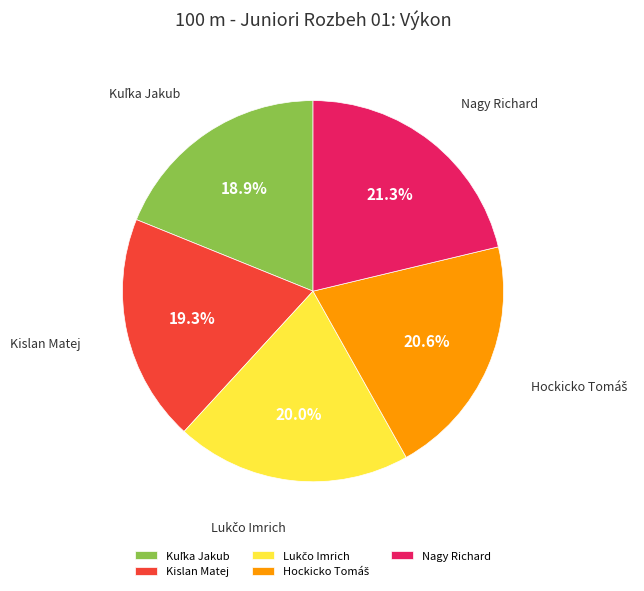

Count the number of slices in the pie.

5